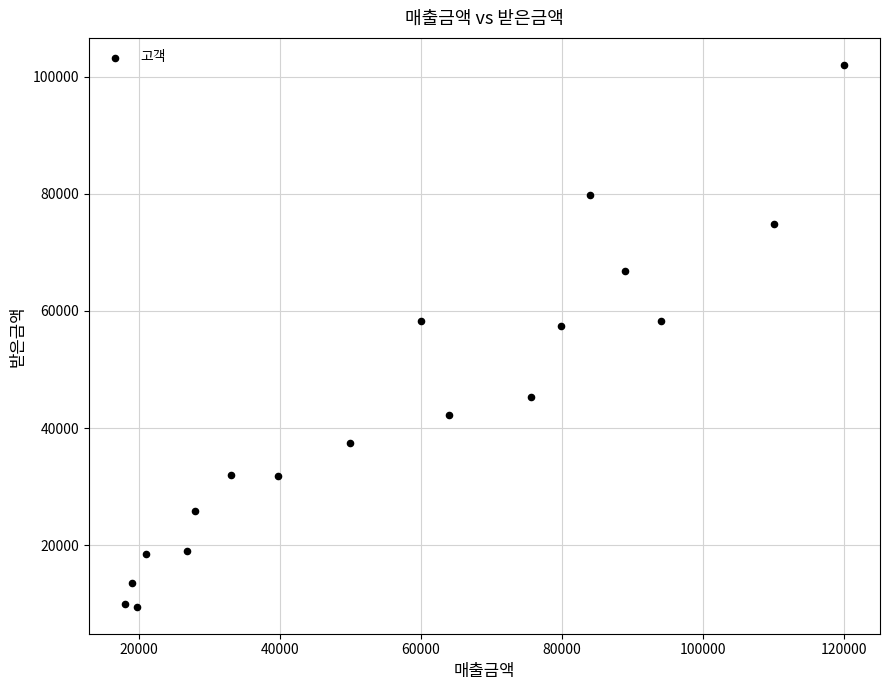

What is the range of X values (max minus min)?

102000